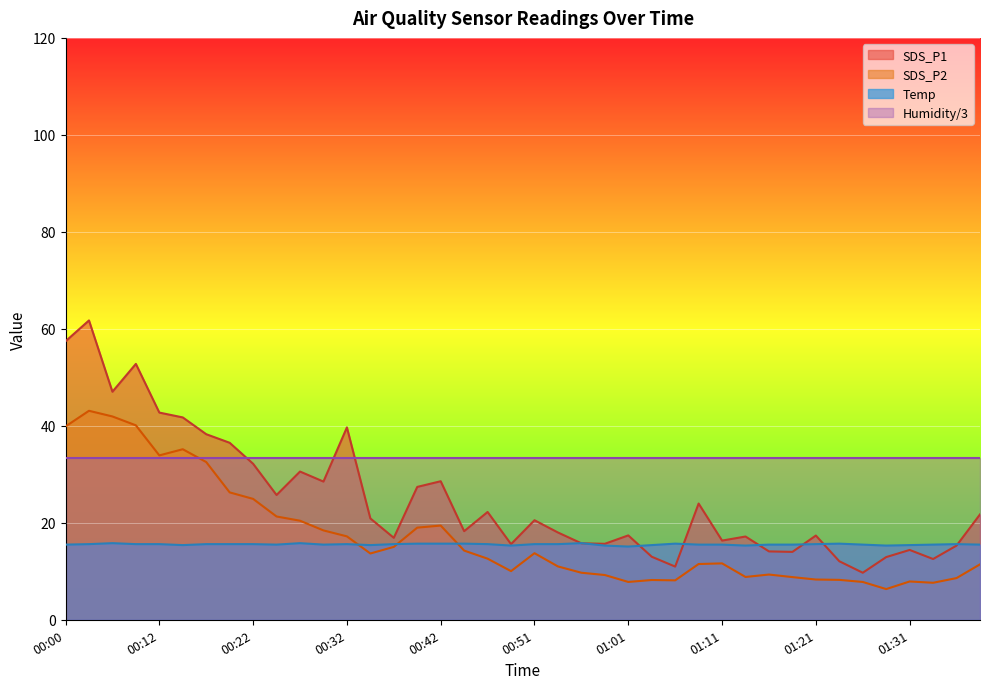

How many intersections are there between SDS_P2 and Temp?

3